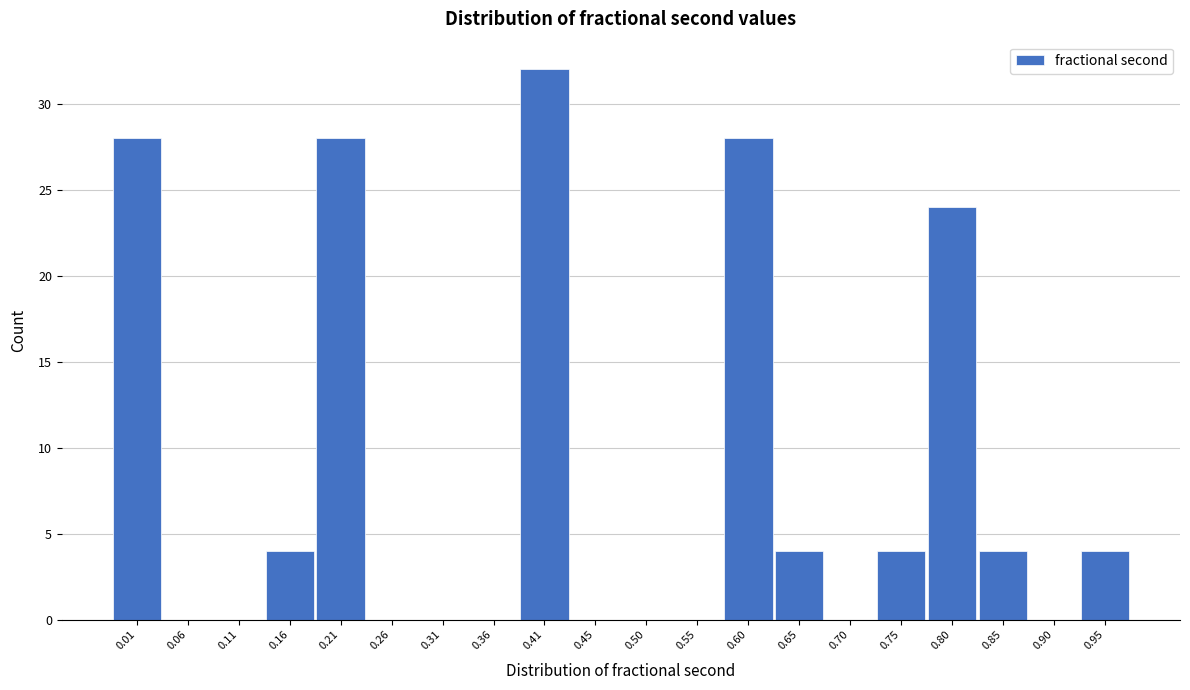

Between 0.80 and 0.95, which is larger?

0.80